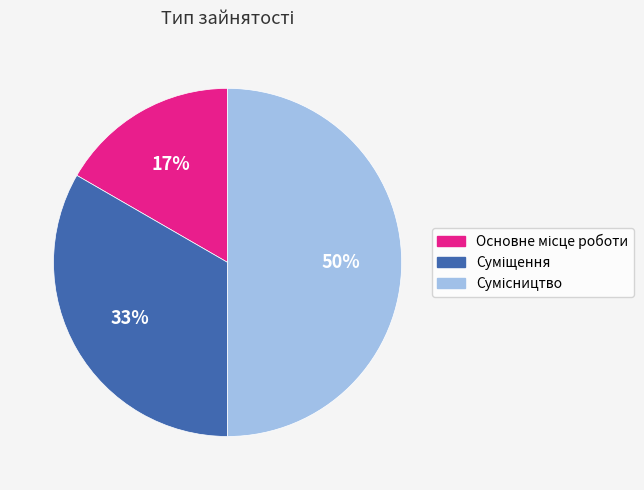

Count the number of slices in the pie.

3